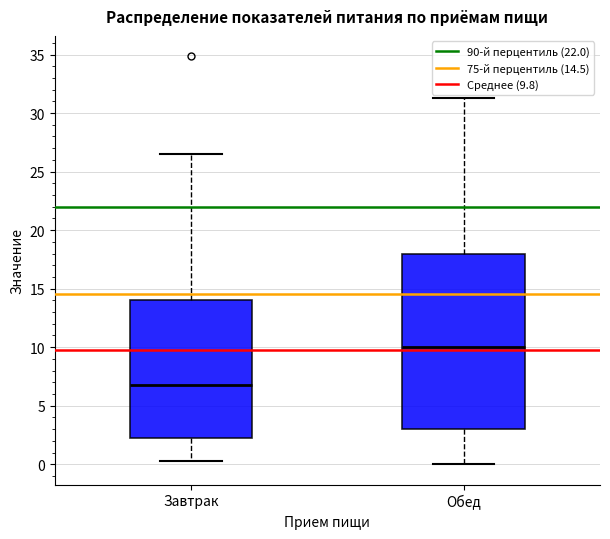

Comparing the boxes themselves (not the whiskers), which one is the tallest?

Обед